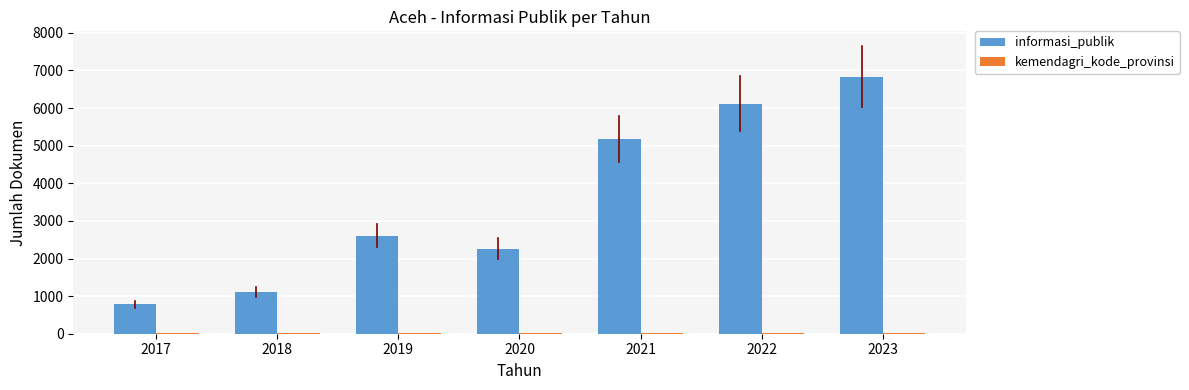

Does the chart contain stacked bars?

No